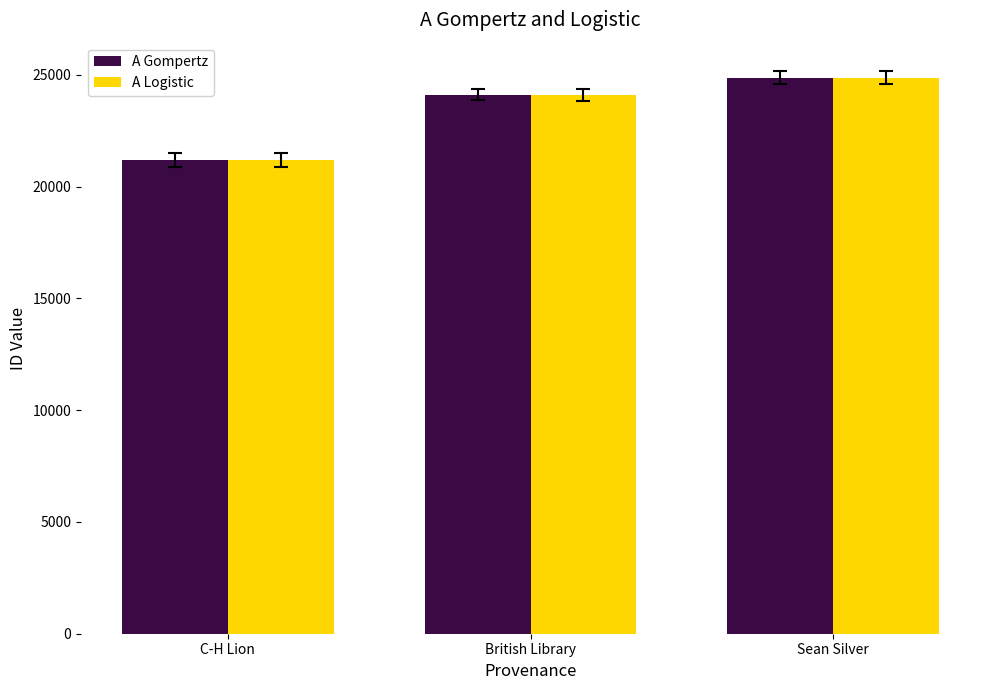

What position from the left is British Library?

2